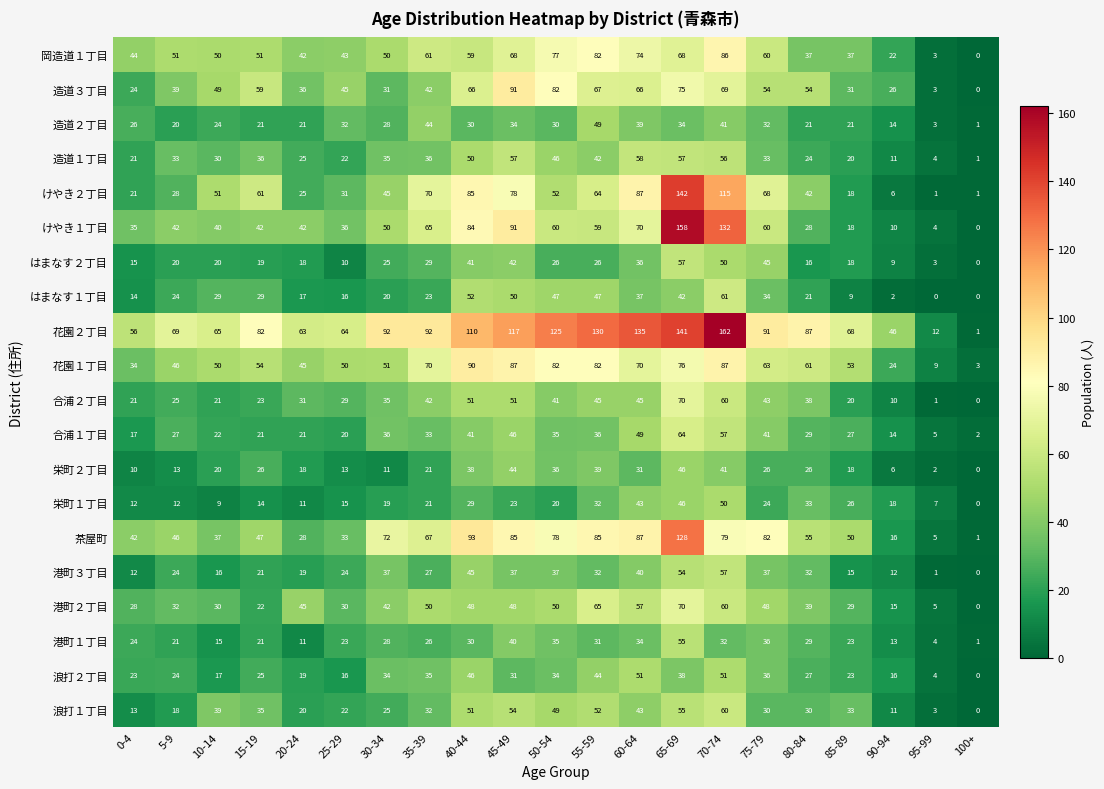

The 合浦２丁目 series shows 67 at 55-59. True or false?

False